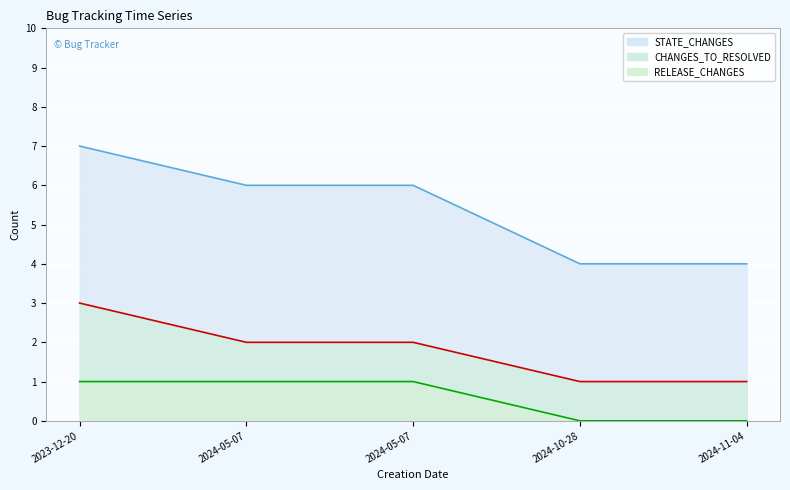

What is the total value across all series at 2024-05-07?

9